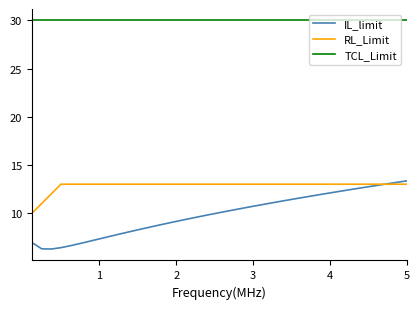

Which series has the largest range (max minus min)?

IL_limit